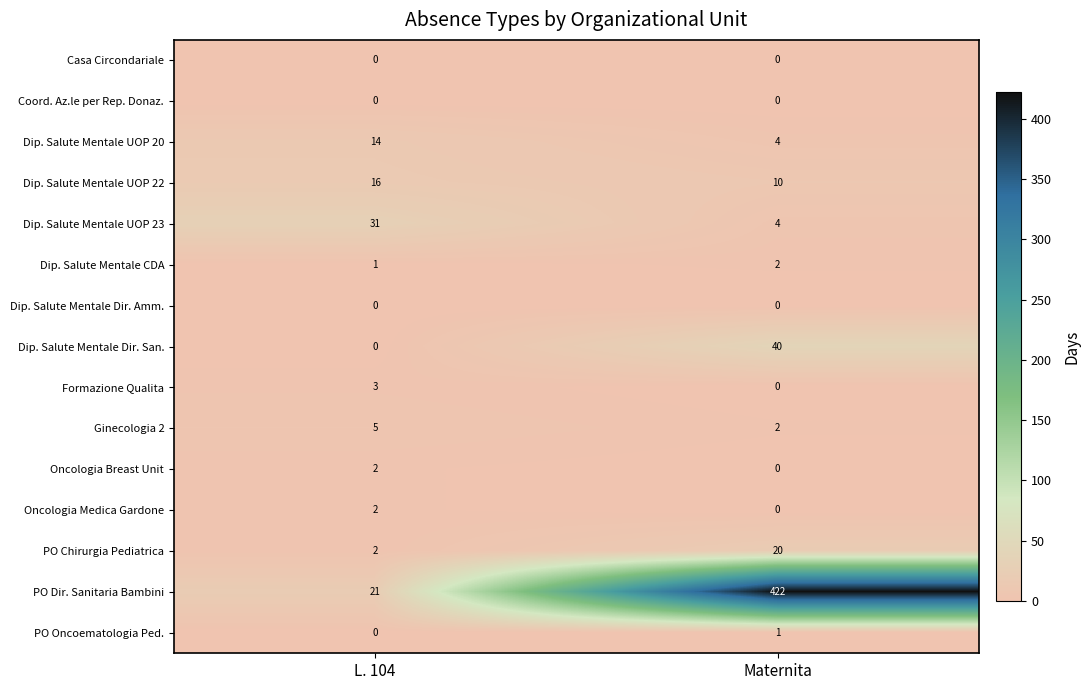

Read the Dip. Salute Mentale UOP 23 value at L. 104, to the nearest 10.

30